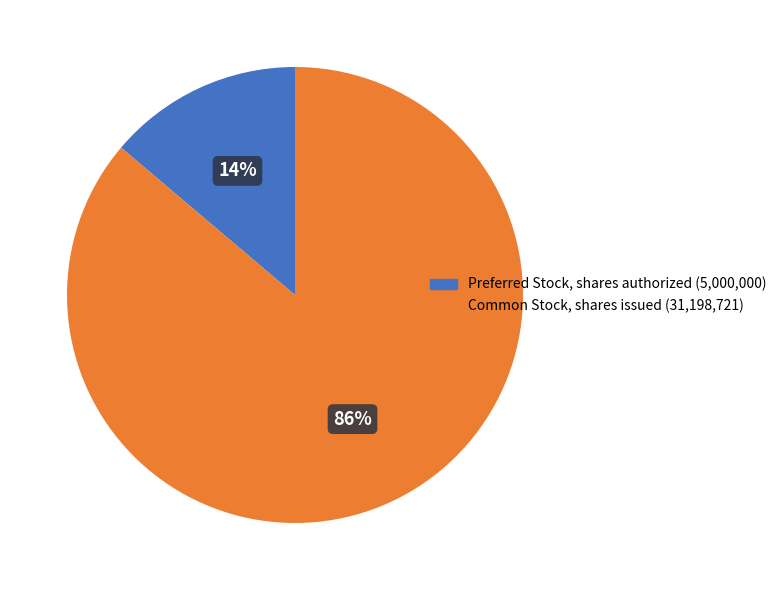

Do Preferred Stock, shares authorized and Common Stock, shares issued together represent more than half of the pie?

Yes